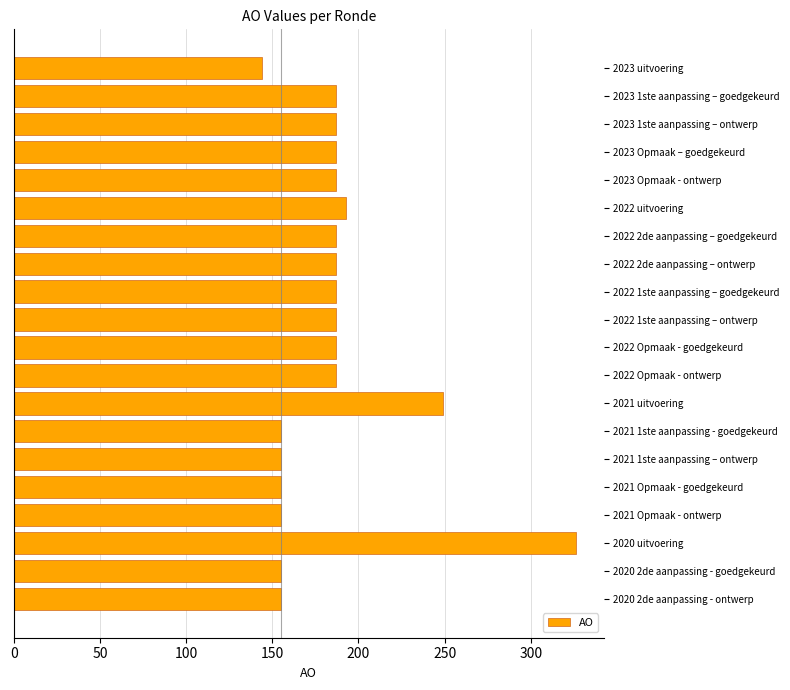

Approximately how many times larger is the value at 2022 Opmaak - goedgekeurd compared to 2021 1ste aanpassing – ontwerp?

1.2